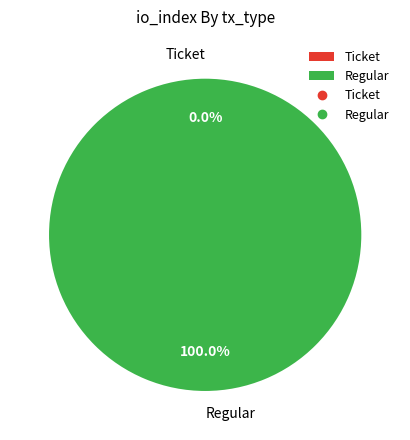

What is the total percentage of Regular and Ticket?

100.0%